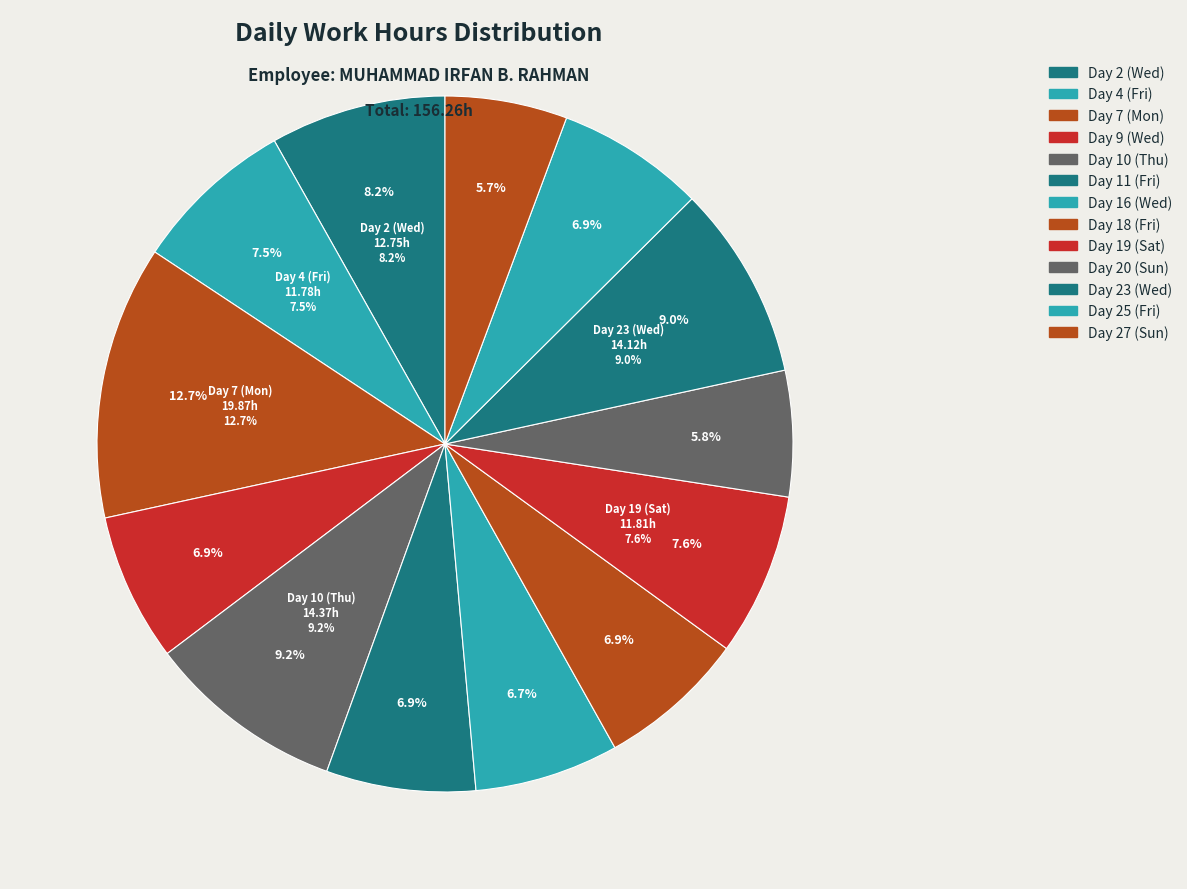

Is it true that Day 16 (Wed) is 16% of the pie?

False